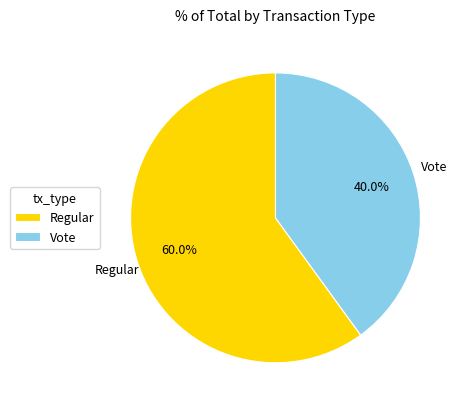

To the nearest percent, what percentage of the pie is Vote?

40%